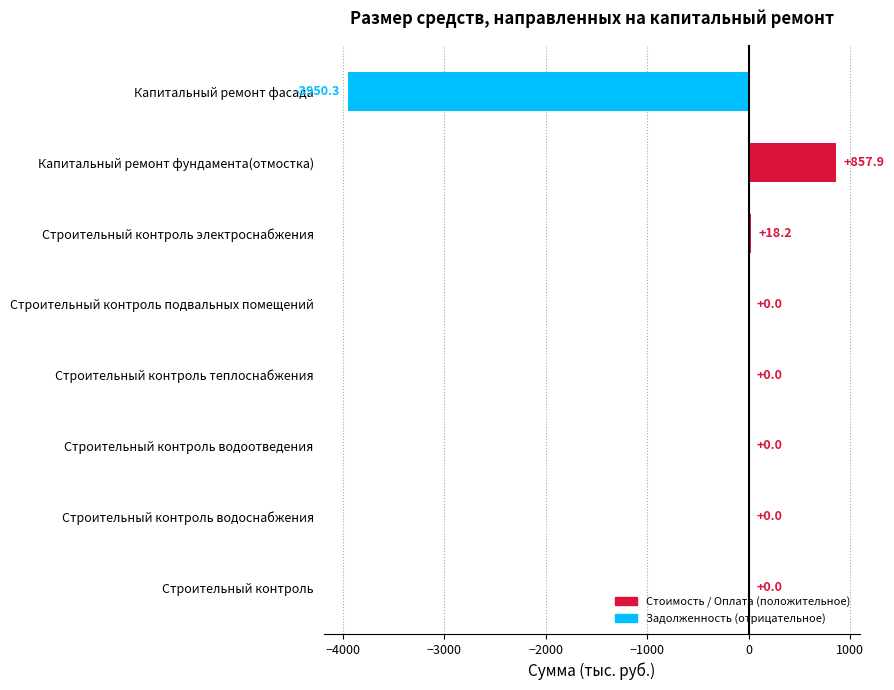

Reading bottom to top, extract all data points from this chart.

Строительный контроль=0.0	Строительный контроль водоснабжения=0.0	Строительный контроль водоотведения=0.0	Строительный контроль теплоснабжения=0.0	Строительный контроль подвальных помещений=0.0	Строительный контроль электроснабжения=18.2	Капитальный ремонт фундамента(отмостка)=857.9	Капитальный ремонт фасада=-3950.3